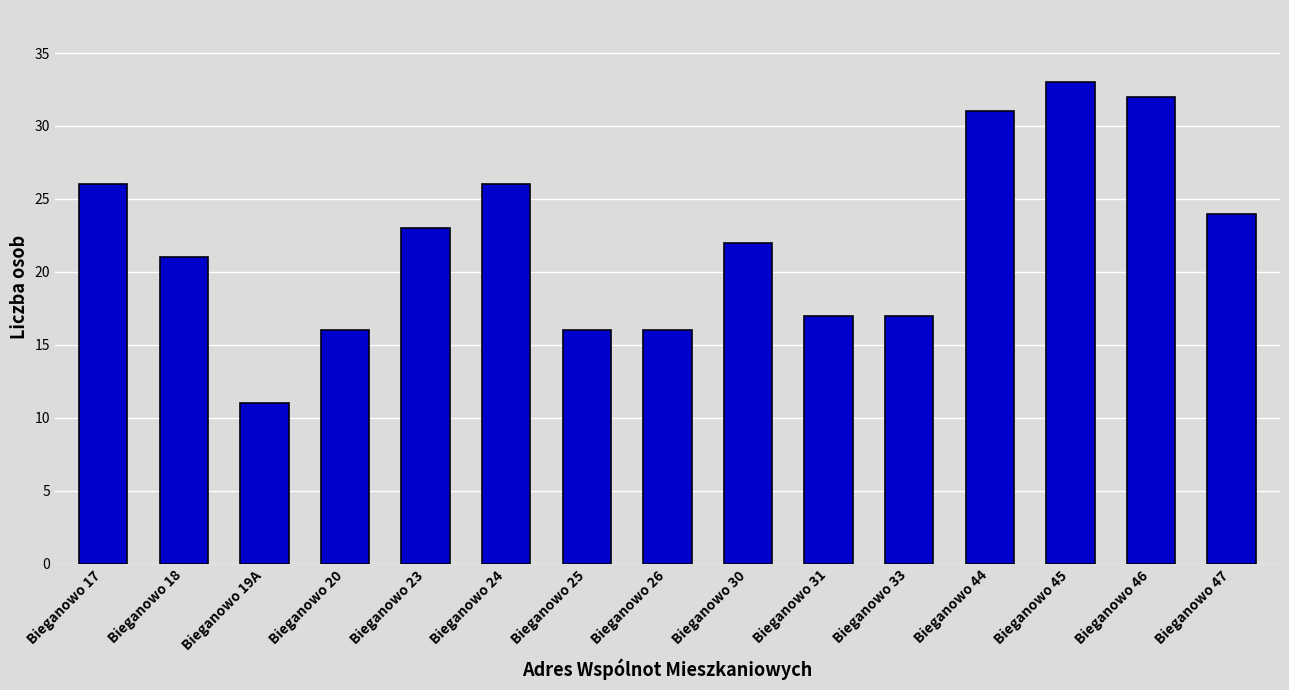

What is the difference between the second highest and minimum values?

21